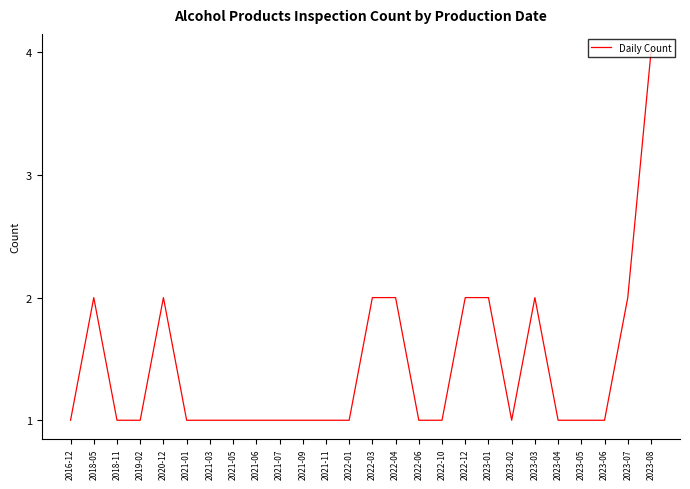

What value does the data have at 2023-07?

2